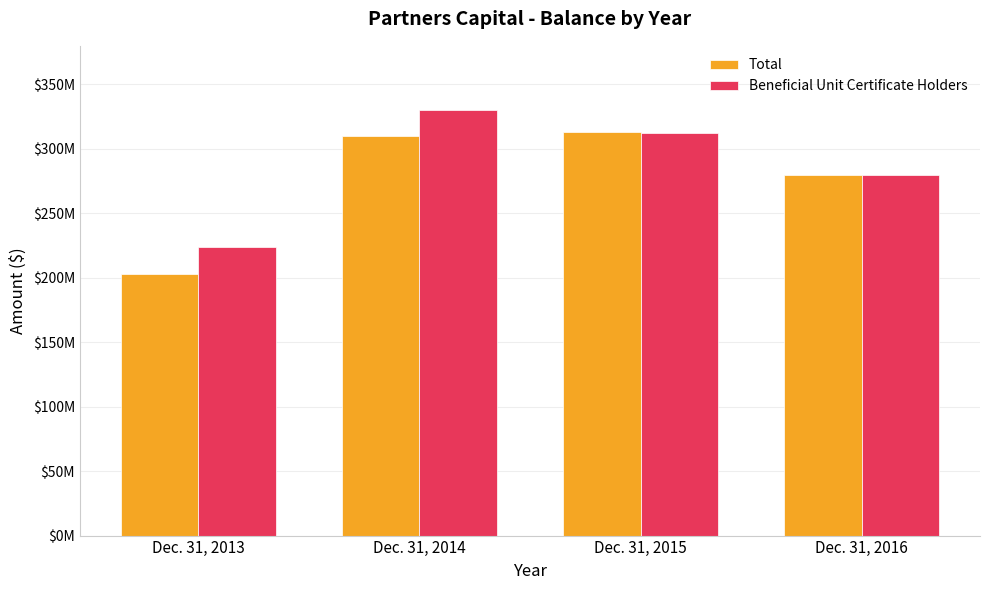

What is the value of the Total bar at the 4th from the left?

280133868